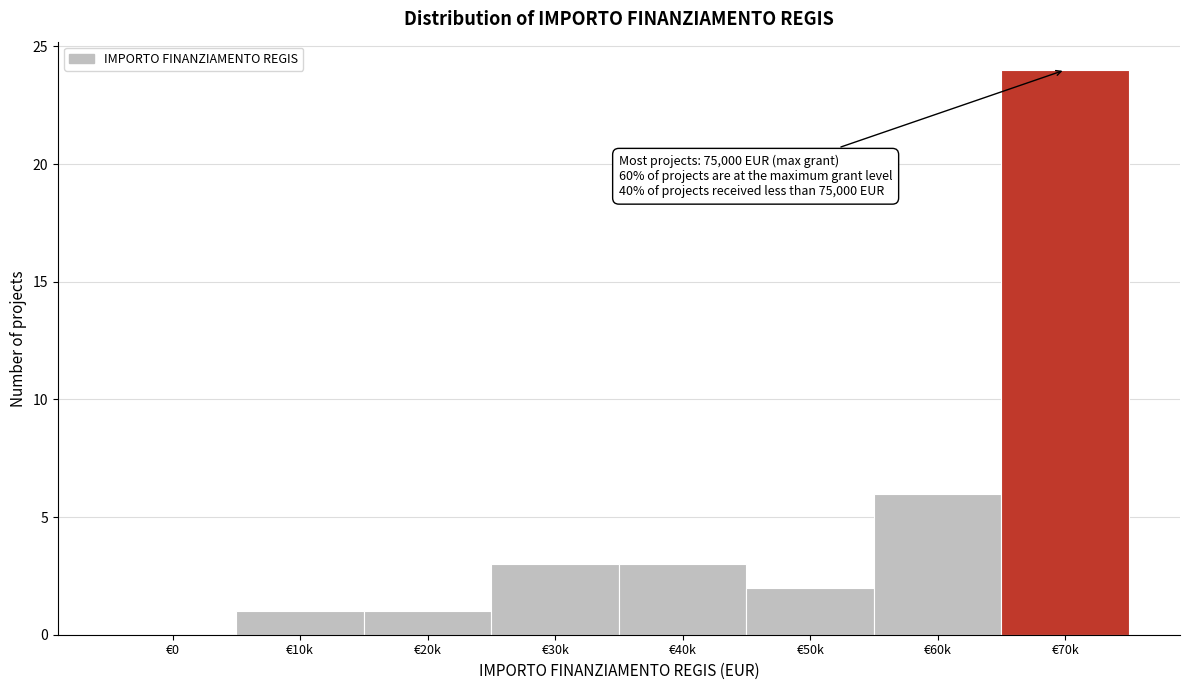

Reading left to right, list all the values displayed in this chart.

€0=0	€10k=1	€20k=1	€30k=3	€40k=3	€50k=2	€60k=6	€70k=24